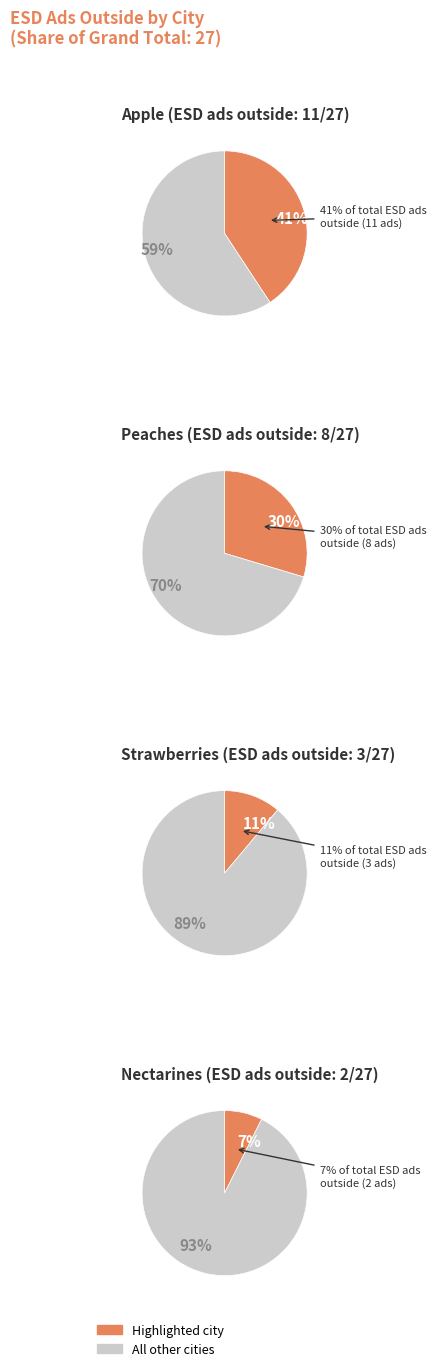

What is the largest slice in the pie chart?

Apple